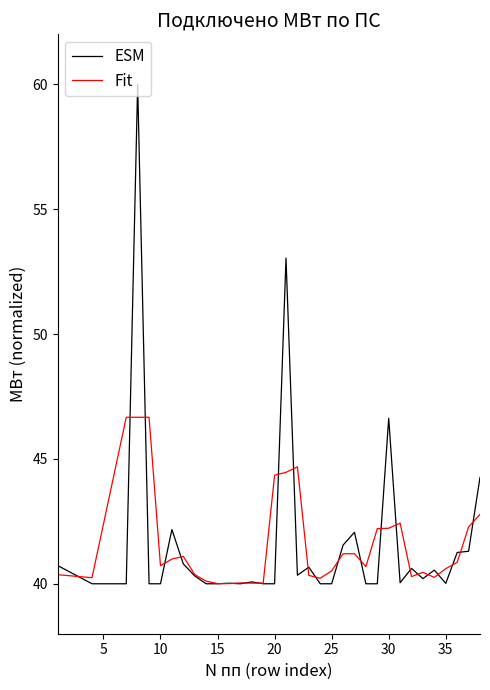

What is the maximum value for ESM?

60.0